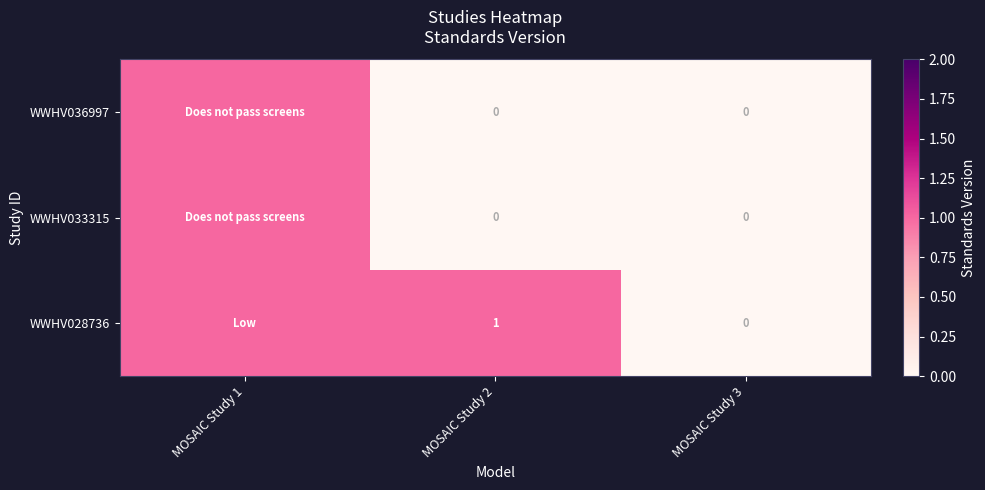

Between MOSAIC Study 2 and MOSAIC Study 3, which series saw the biggest shift?

WWHV028736